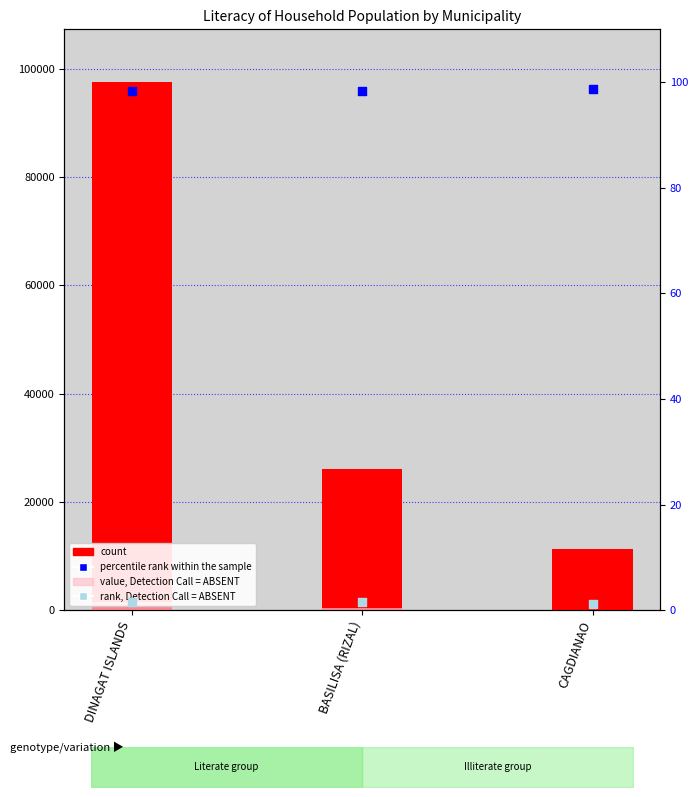

At how many categories does at least one series exceed 28507?

1